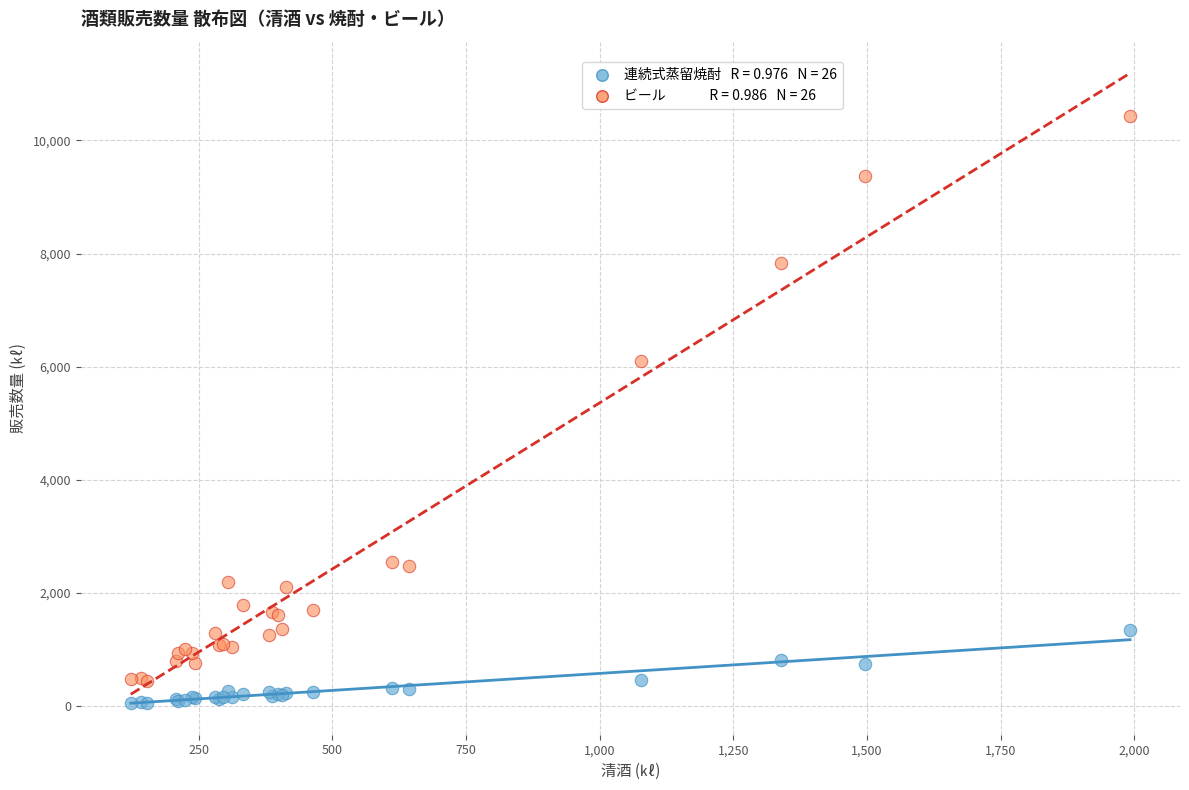

Across all series, what Y value is closest to 5242?

6094